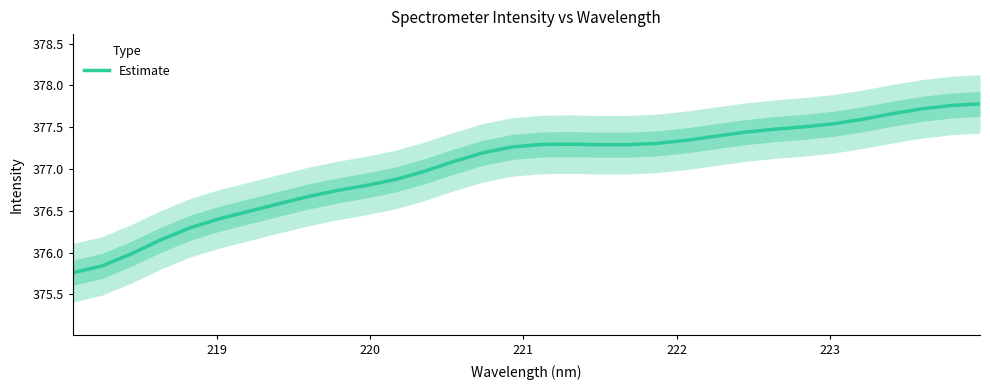

Count the number of values greater than 377.

19